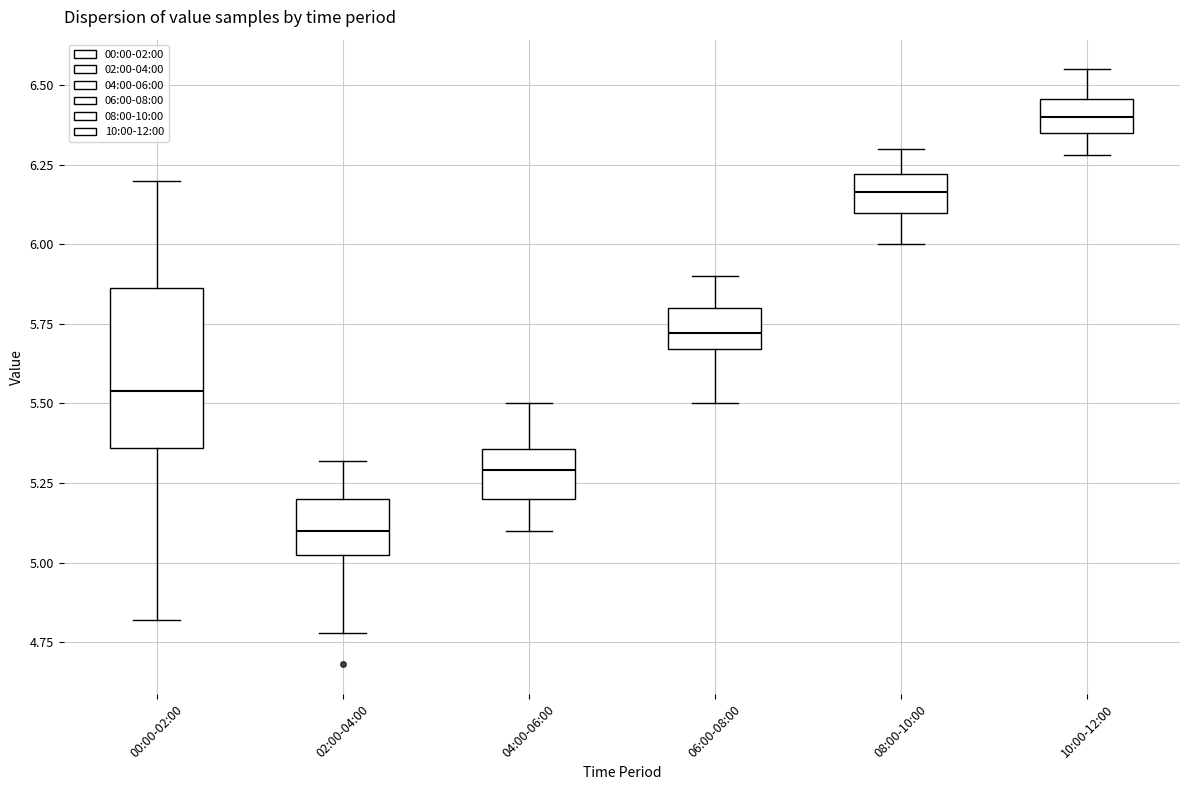

Comparing the boxes themselves (not the whiskers), which one is the tallest?

00:00-02:00